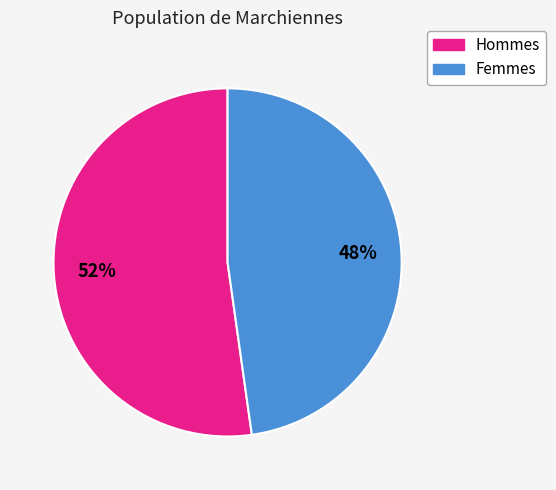

To the nearest percent, what is the average slice percentage?

50%